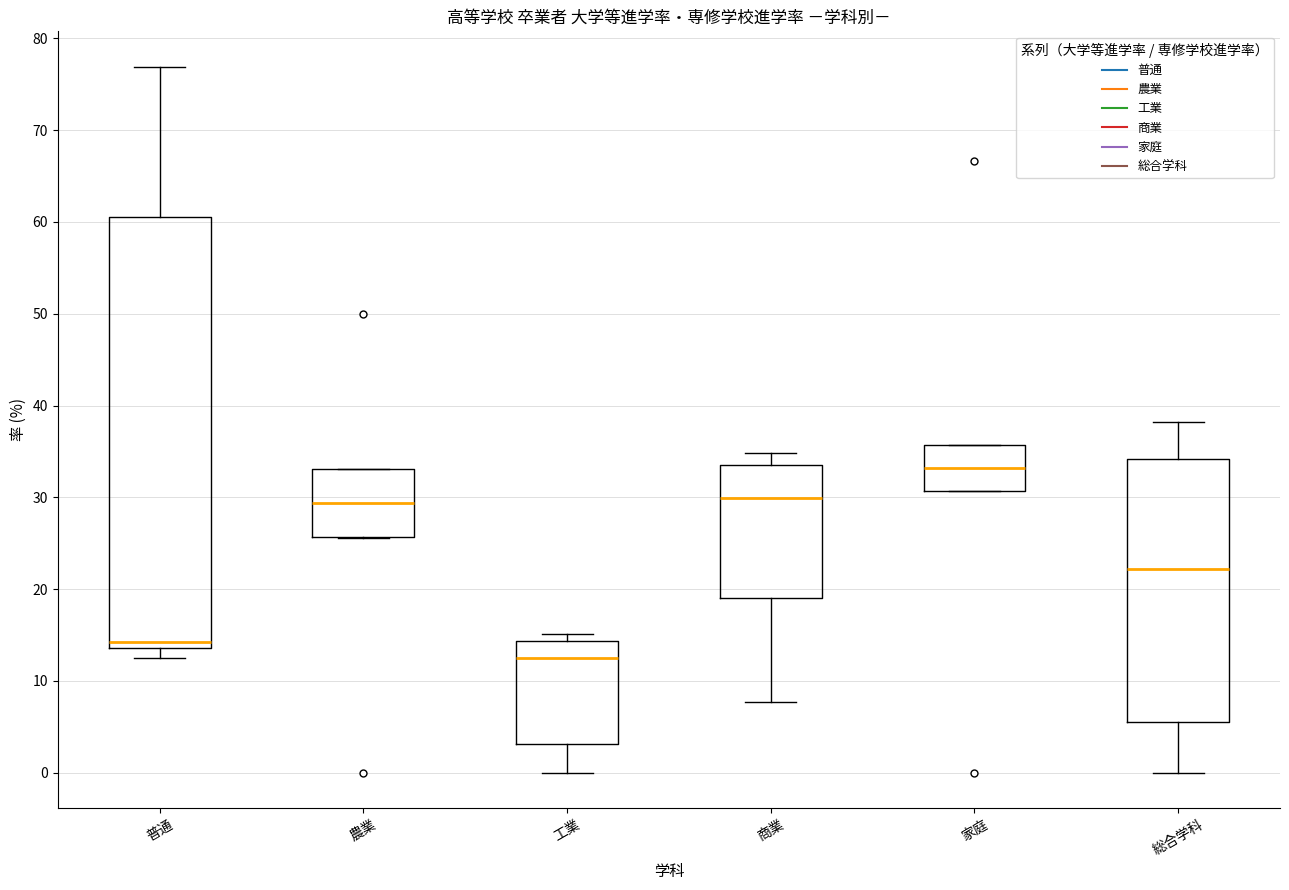

Which box has the lowest median line?

工業